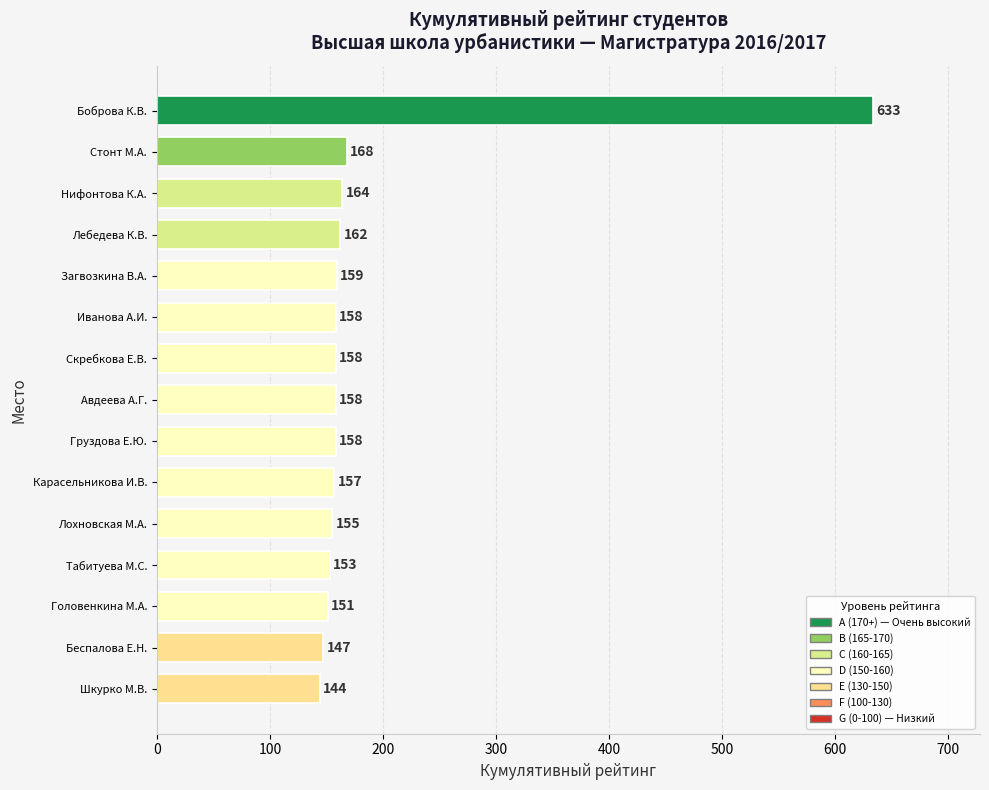

Does the chart contain stacked bars?

No